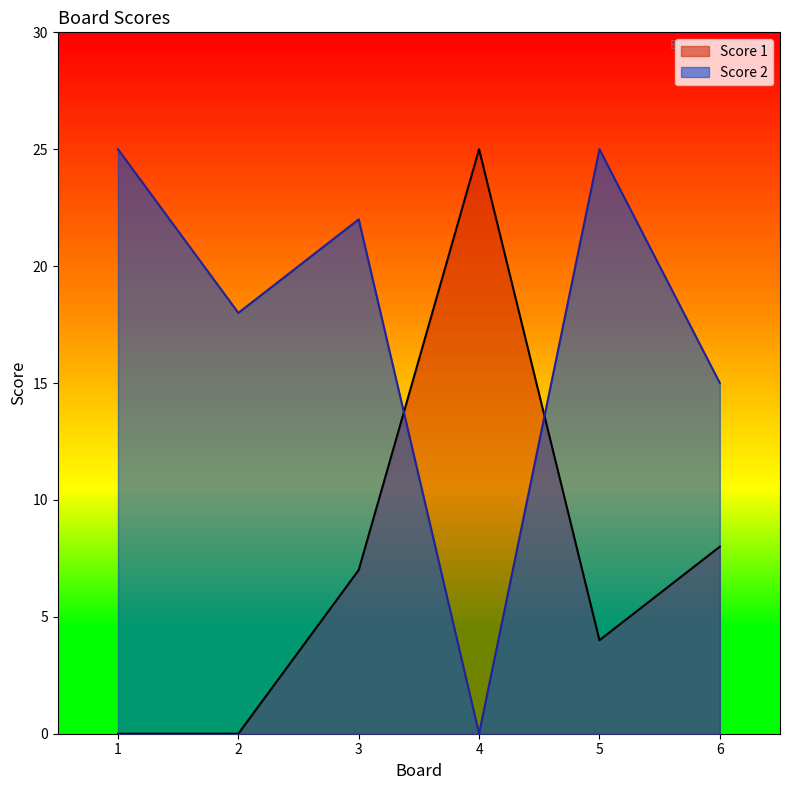

Rank the categories by Score 1 value from highest to lowest.

4, 6, 3, 5, 1, 2